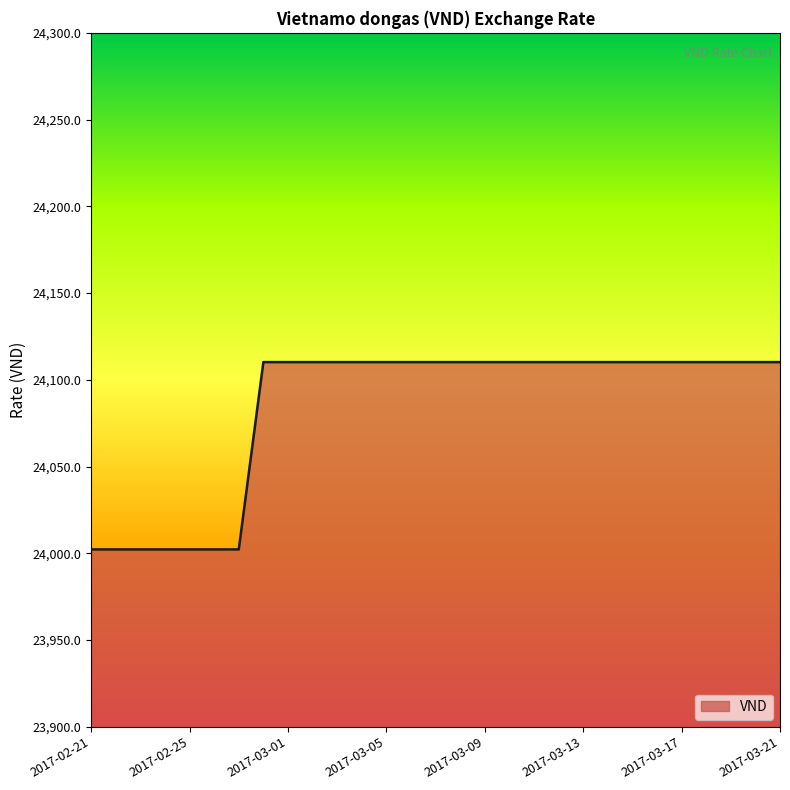

What is the difference between the maximum and minimum values?

108.0